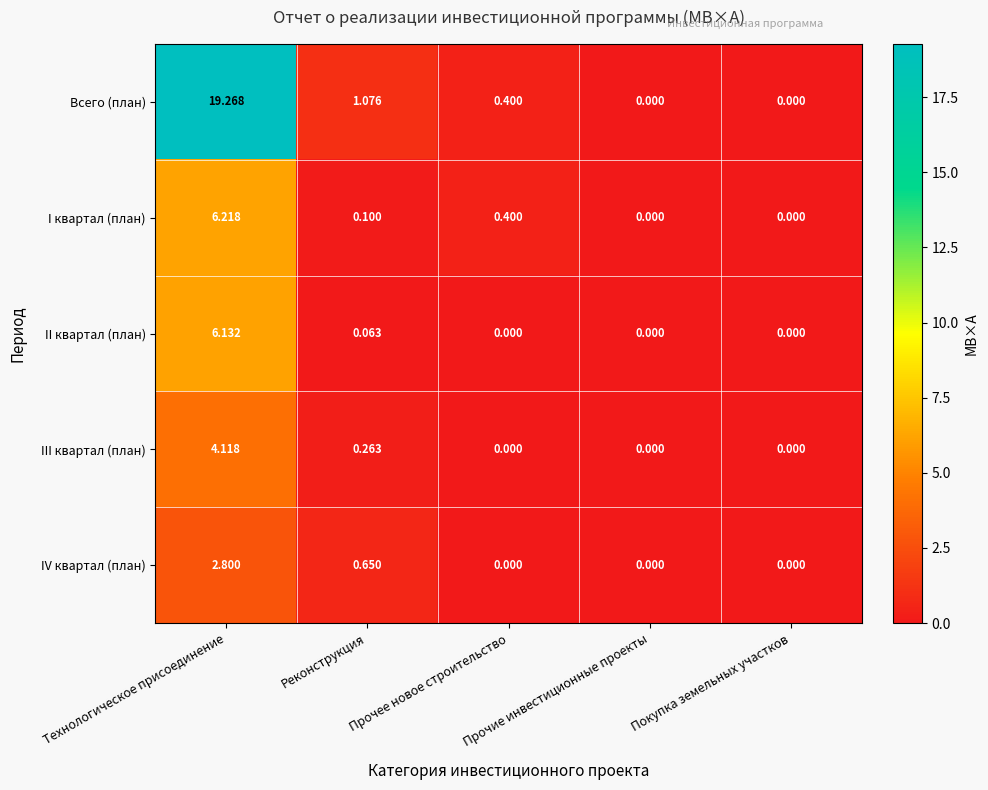

Is the value of II квартал (план) at Технологическое присоединение greater than the value of I квартал (план) at Технологическое присоединение?

No